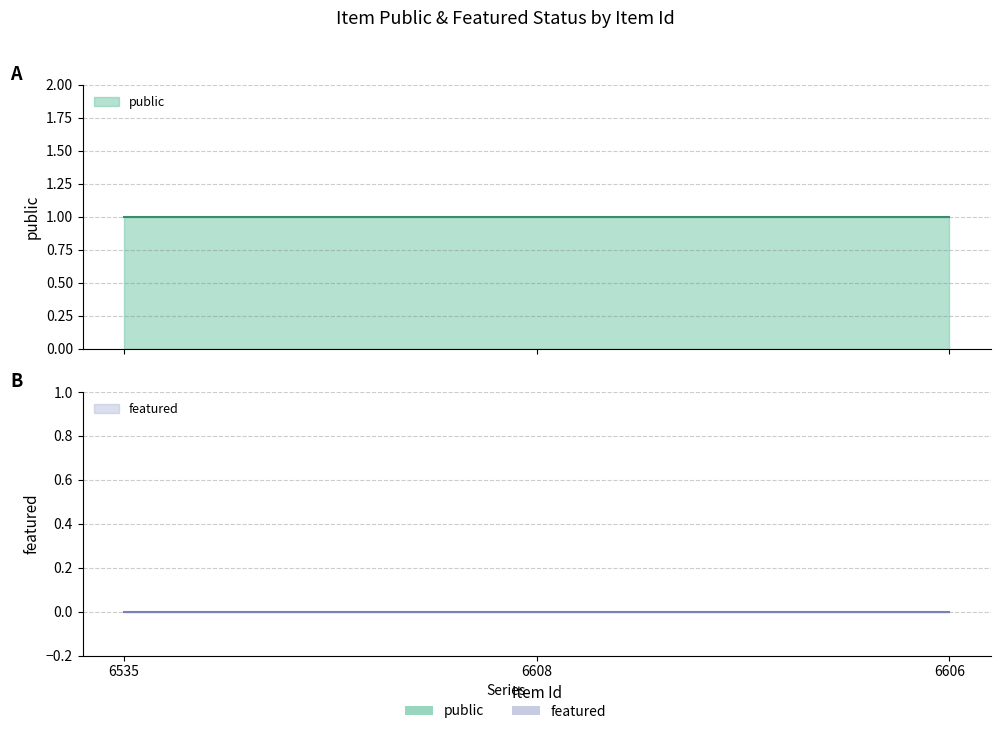

Which series has the widest spread of values?

public